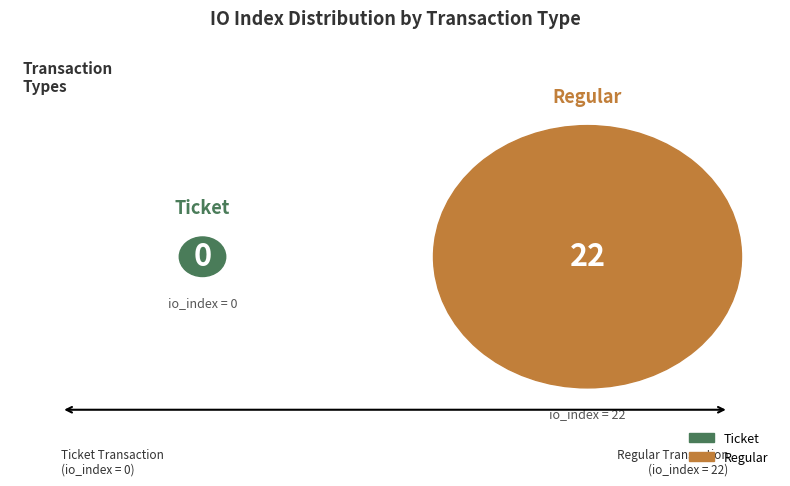

True or false: Ticket accounts for 0% of the total.

True